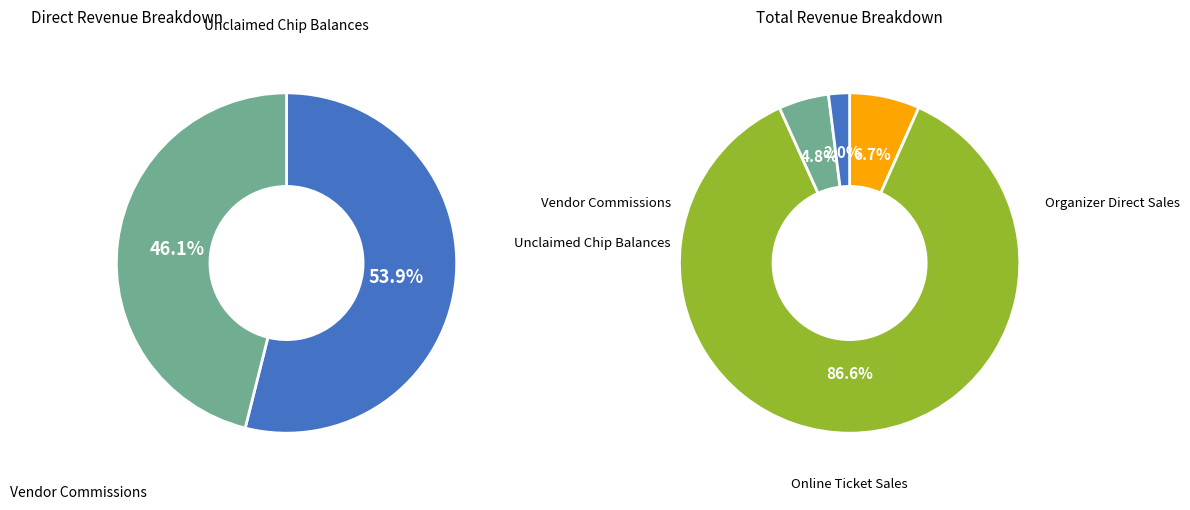

The 6.9 slice represents 22% of the pie. True or false?

False